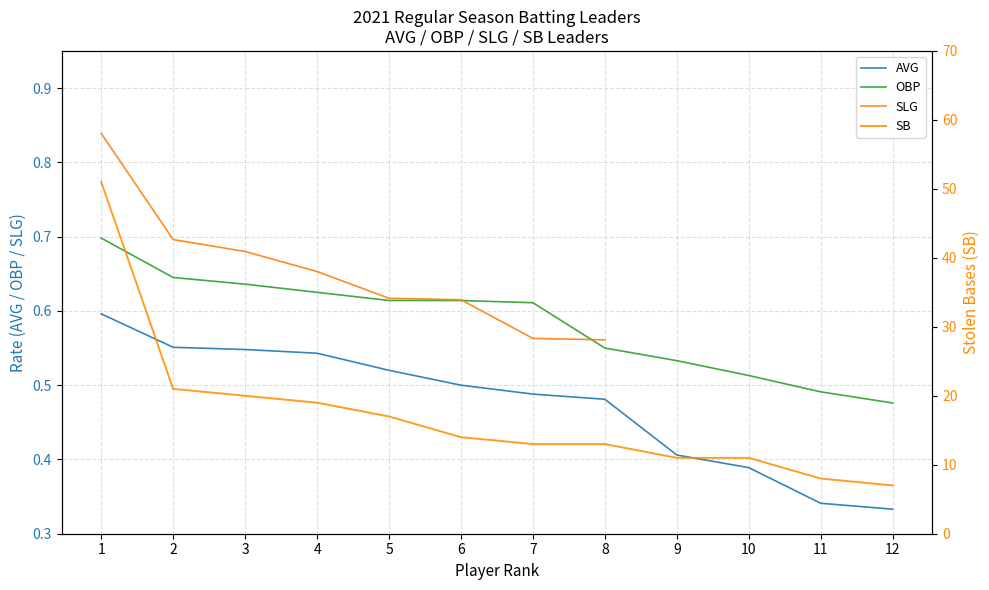

True or false: AVG has a value of 0.8 at 1.

False